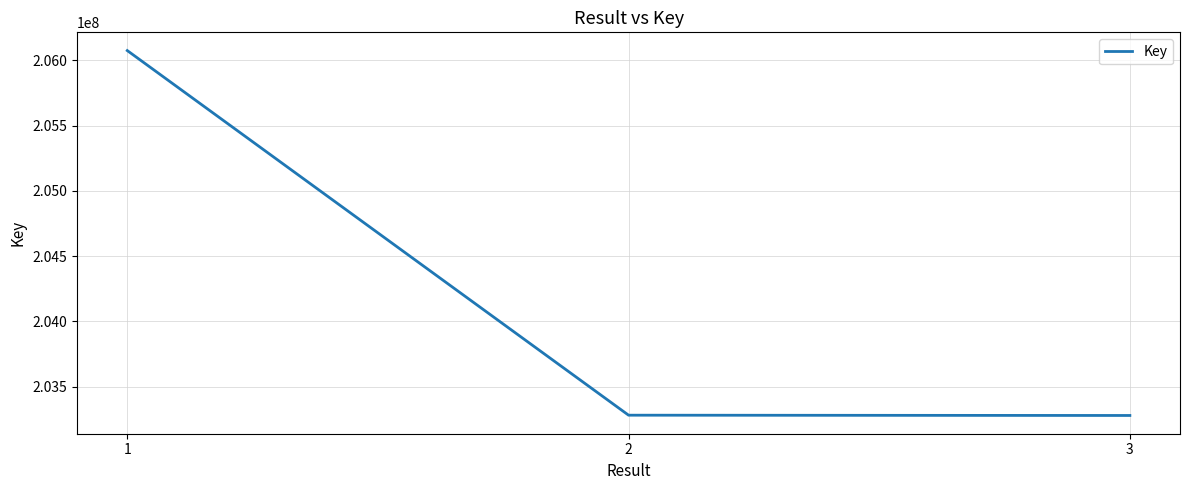

What is the average value?

204212056